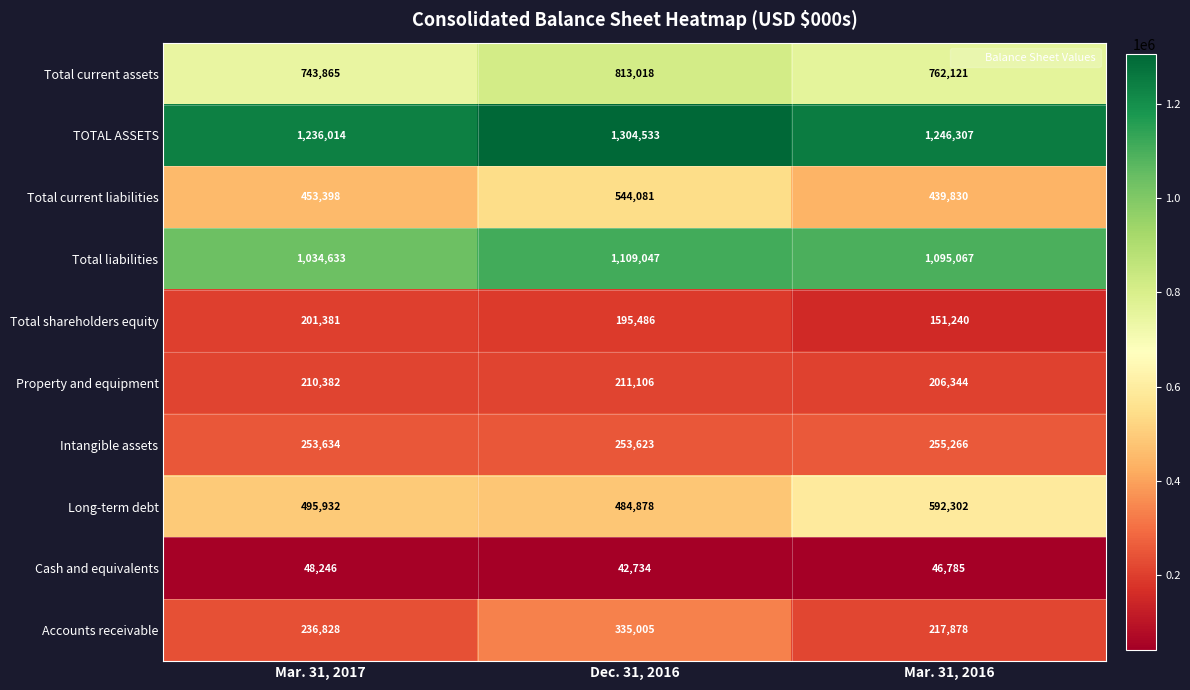

How many series are shown in this chart?

10